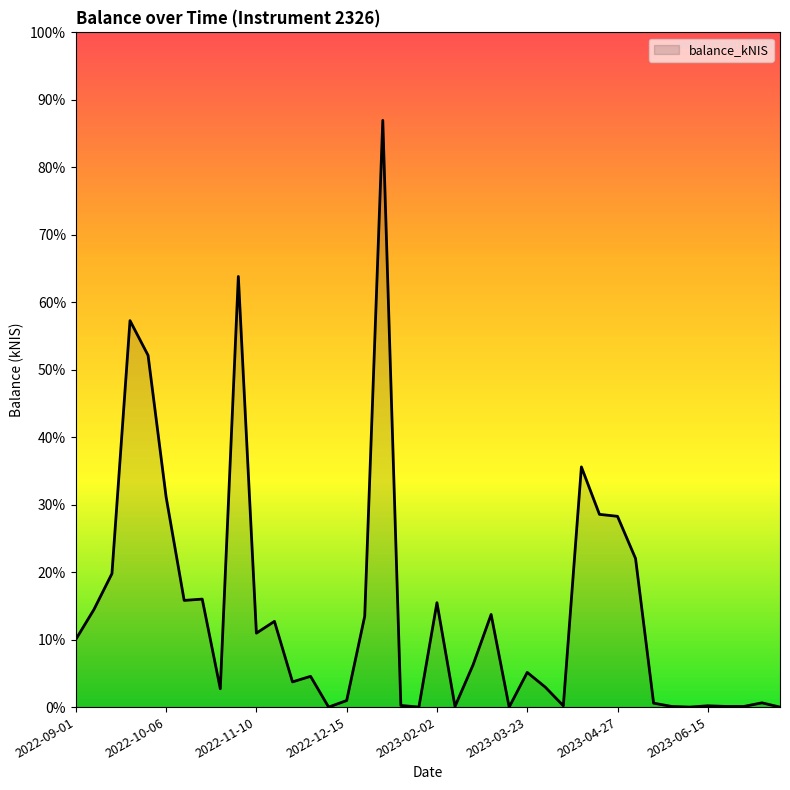

Is this an area chart (filled region under the line)?

Yes